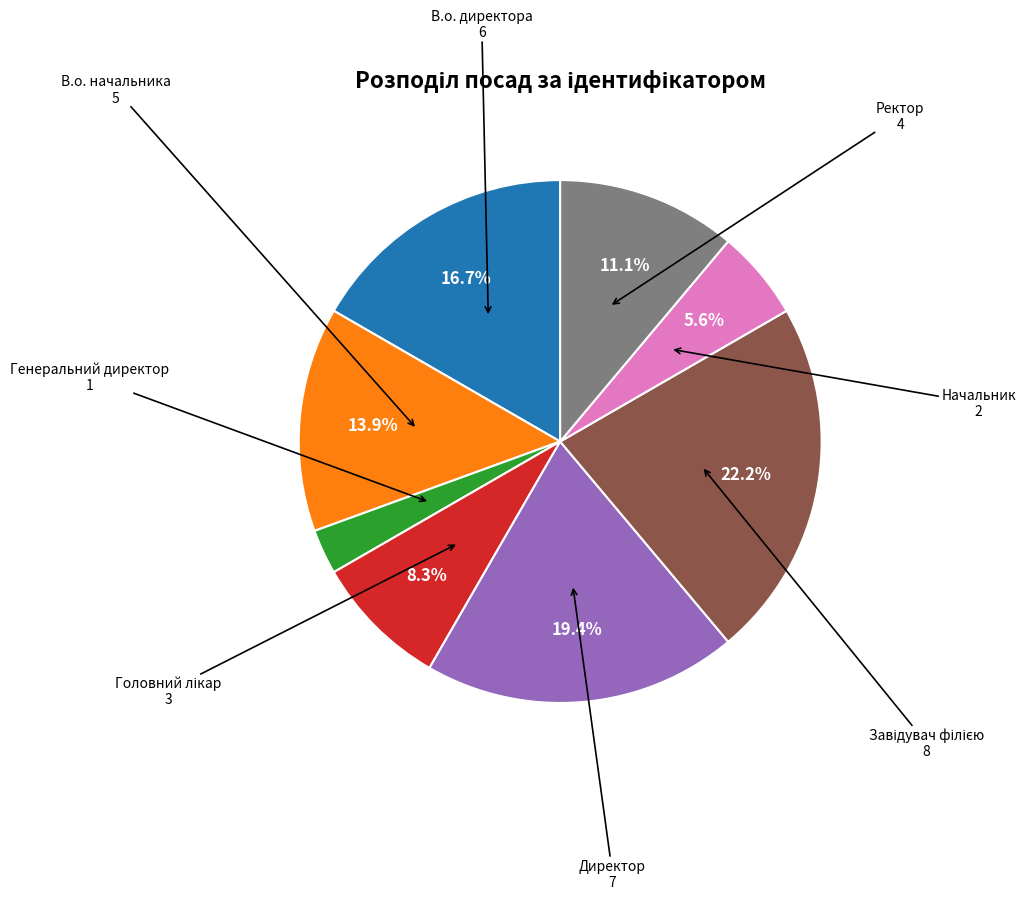

To the nearest percent, what is the average slice percentage?

12%